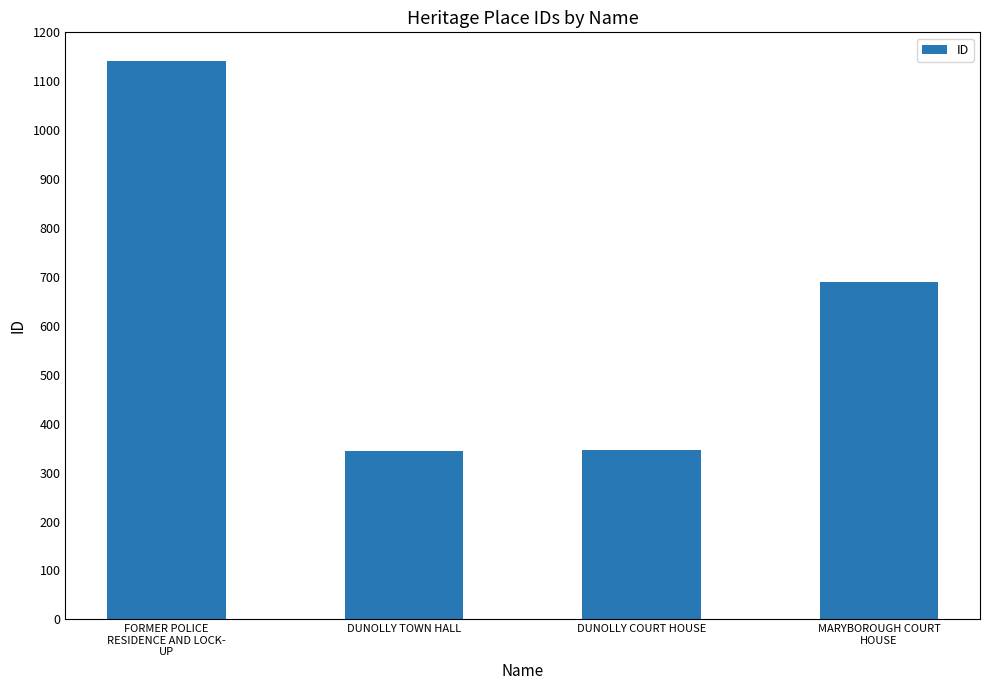

Are the bars horizontal?

No